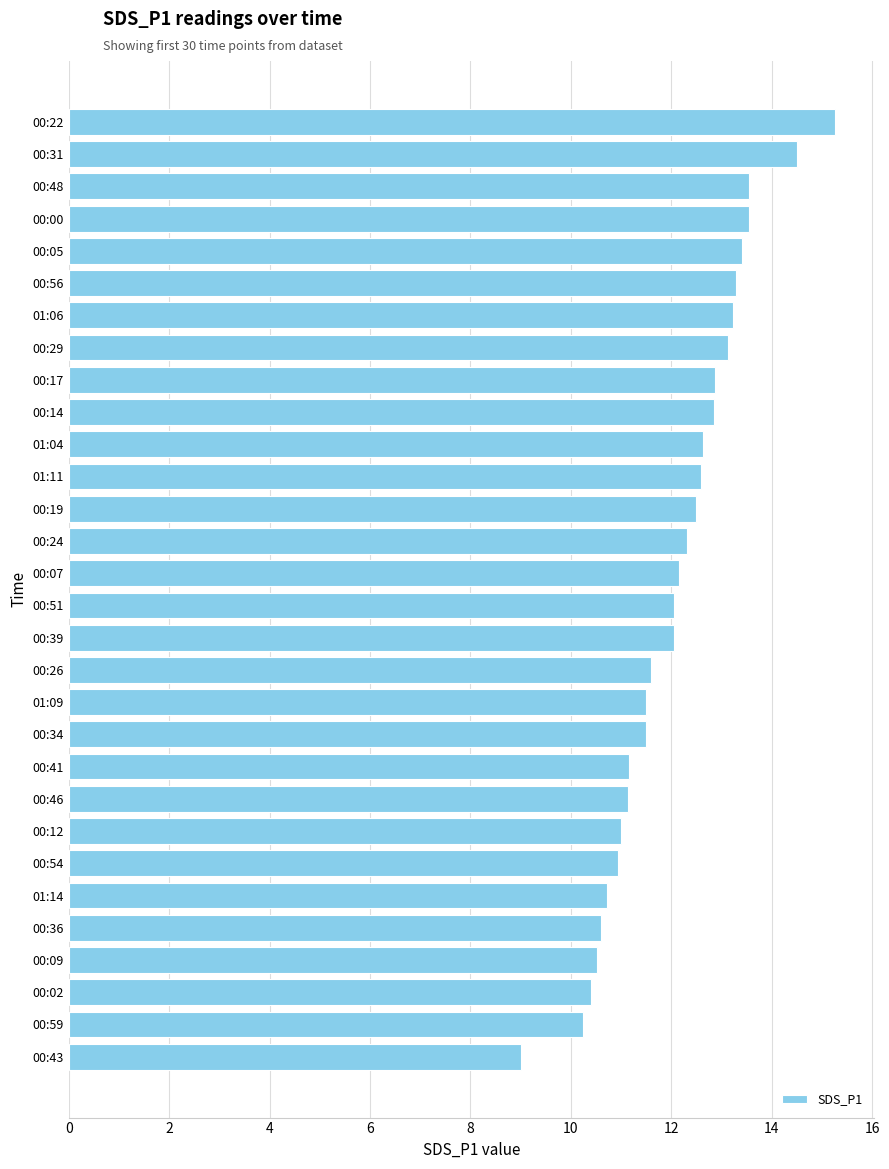

Which label corresponds to the largest value in the chart?

00:22